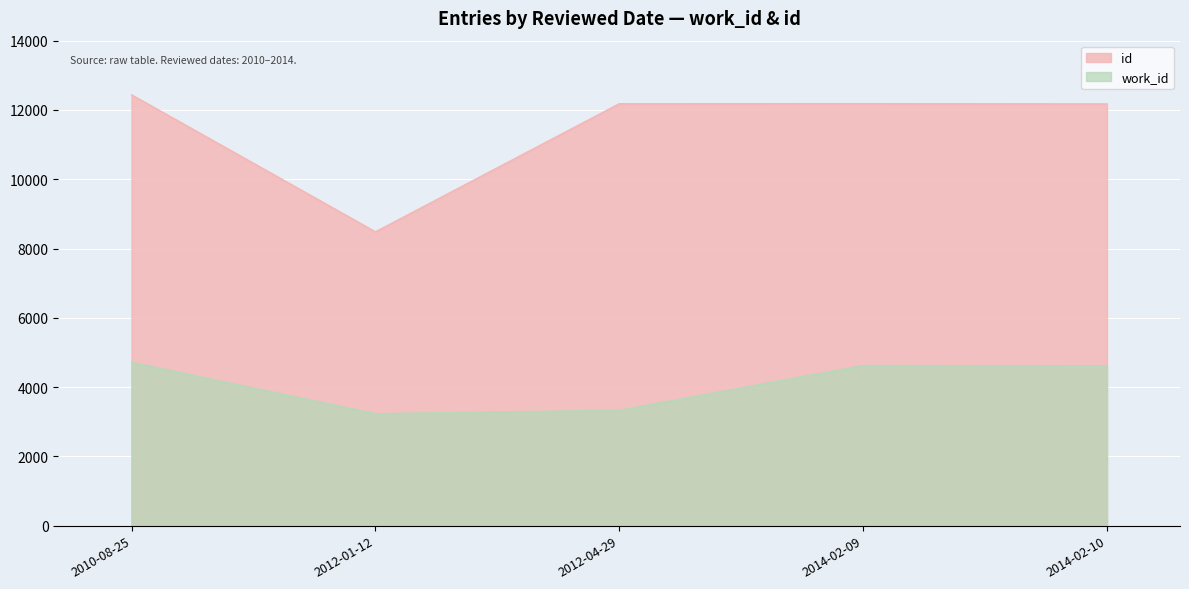

At 2014-02-09, list the series in order from smallest to largest.

work_id, id